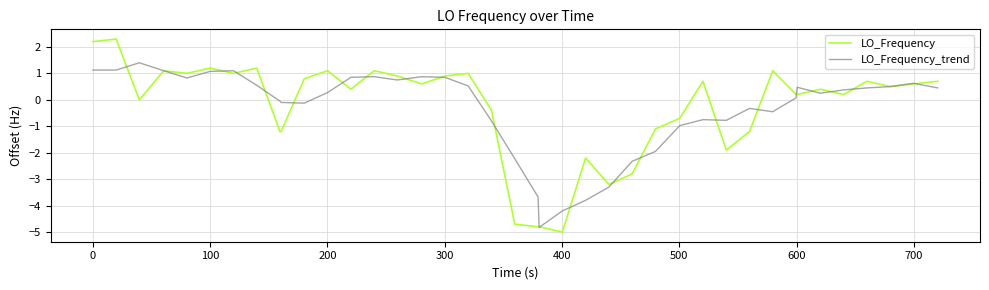

List the series in order of their peak value, highest first.

LO_Frequency, LO_Frequency_trend